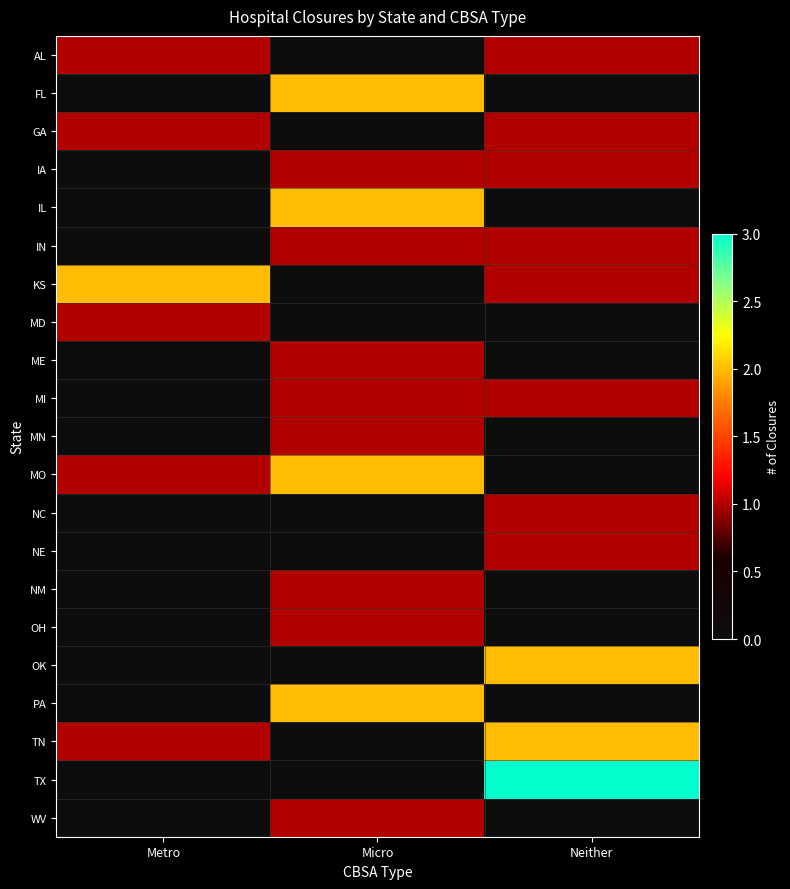

Which series has the largest range (max minus min)?

TX